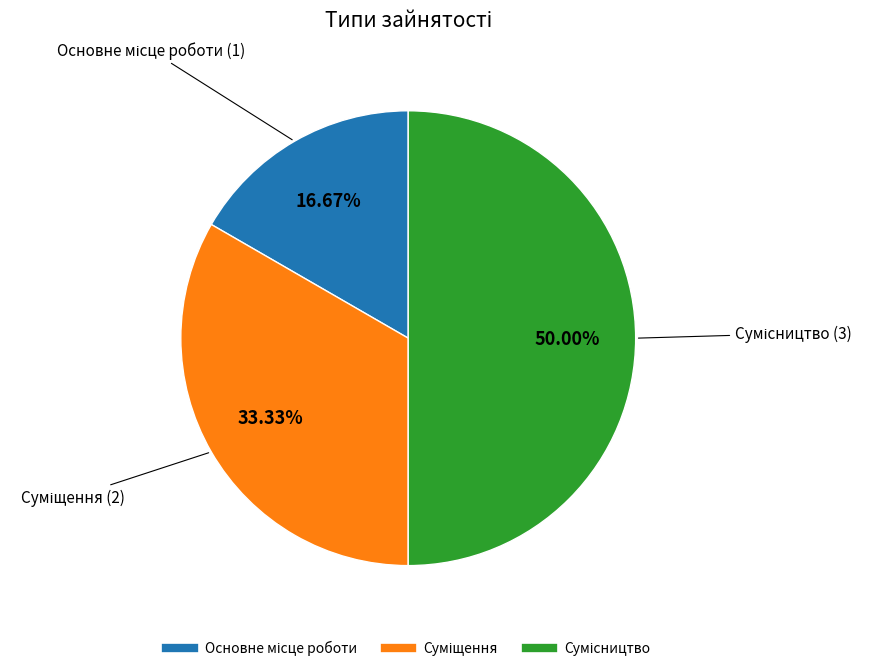

True or false: Суміщення accounts for 45% of the total.

False